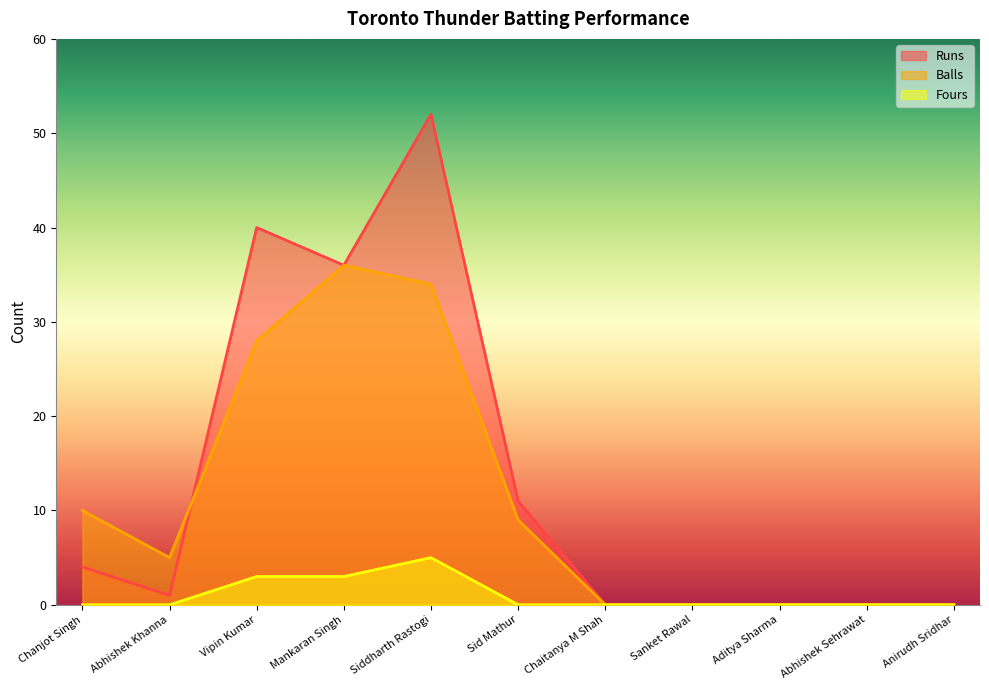

Which series has the largest total across all categories?

Runs